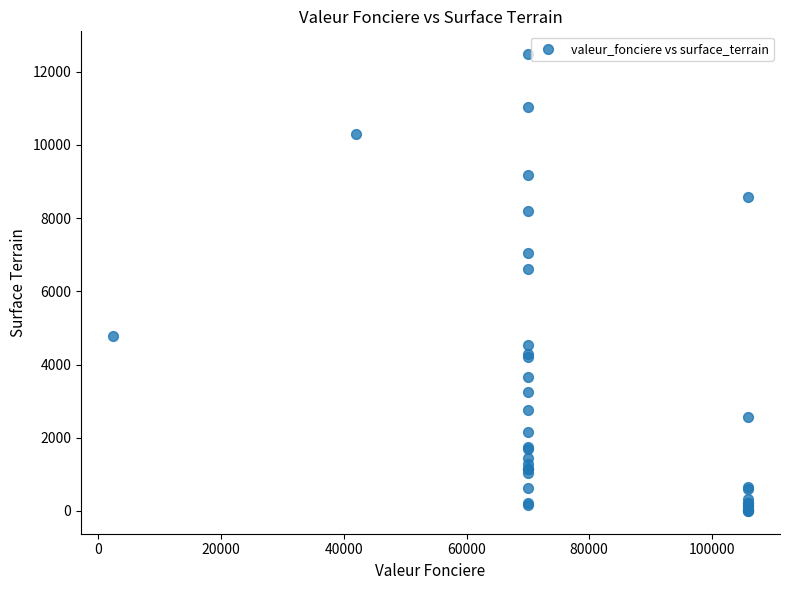

What Y value in the scatter plot is closest to 6241?

6620